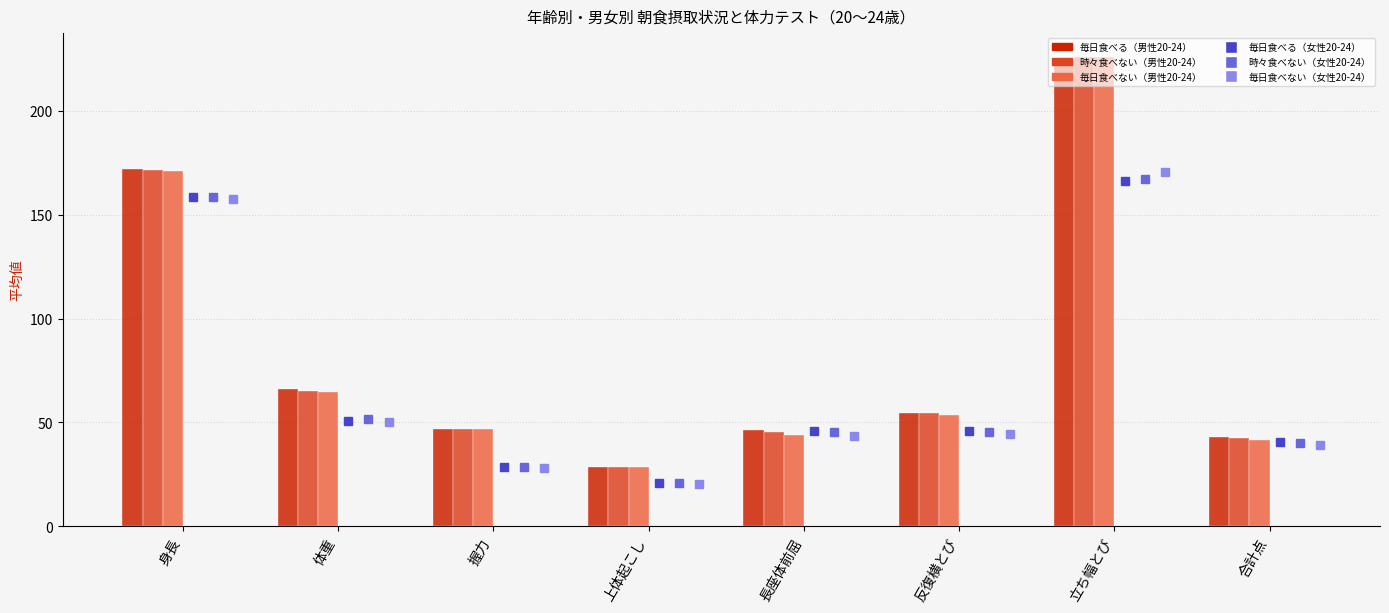

What is the total value across all series at 合計点?

246.1